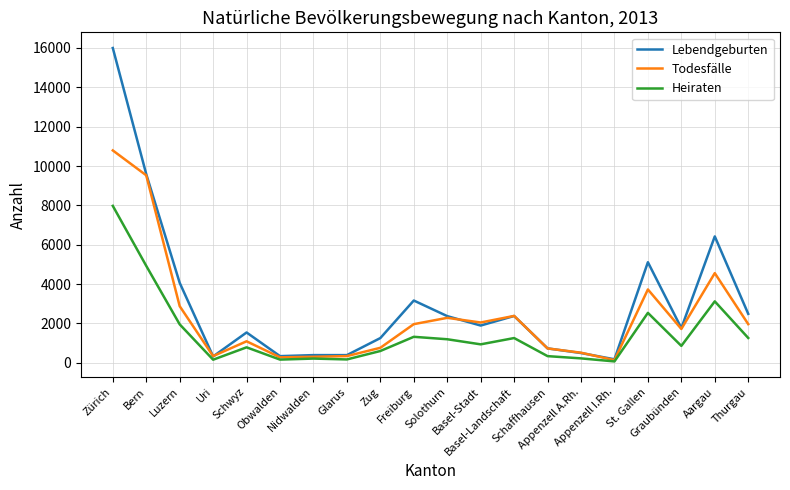

What is the greatest value displayed?

15996